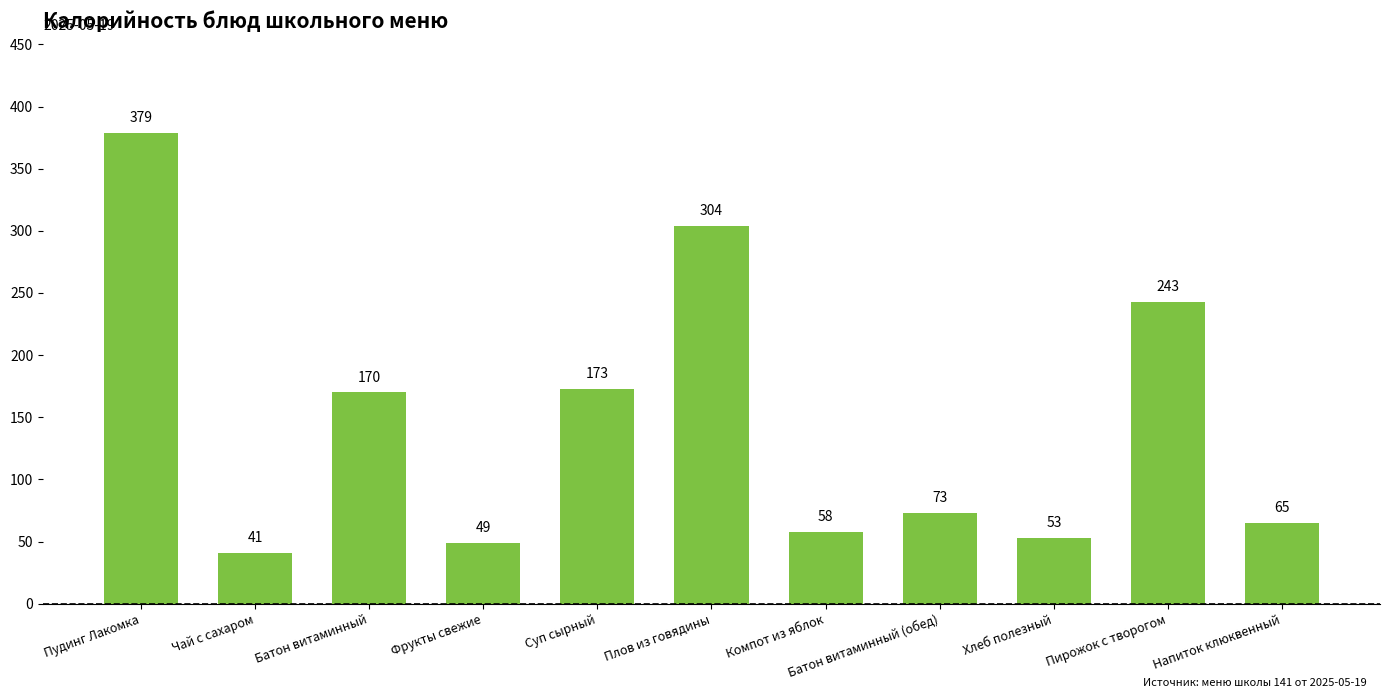

Reading right to left, extract all data points from this chart.

65	243	53	73	58	304	173	49	170	41	379